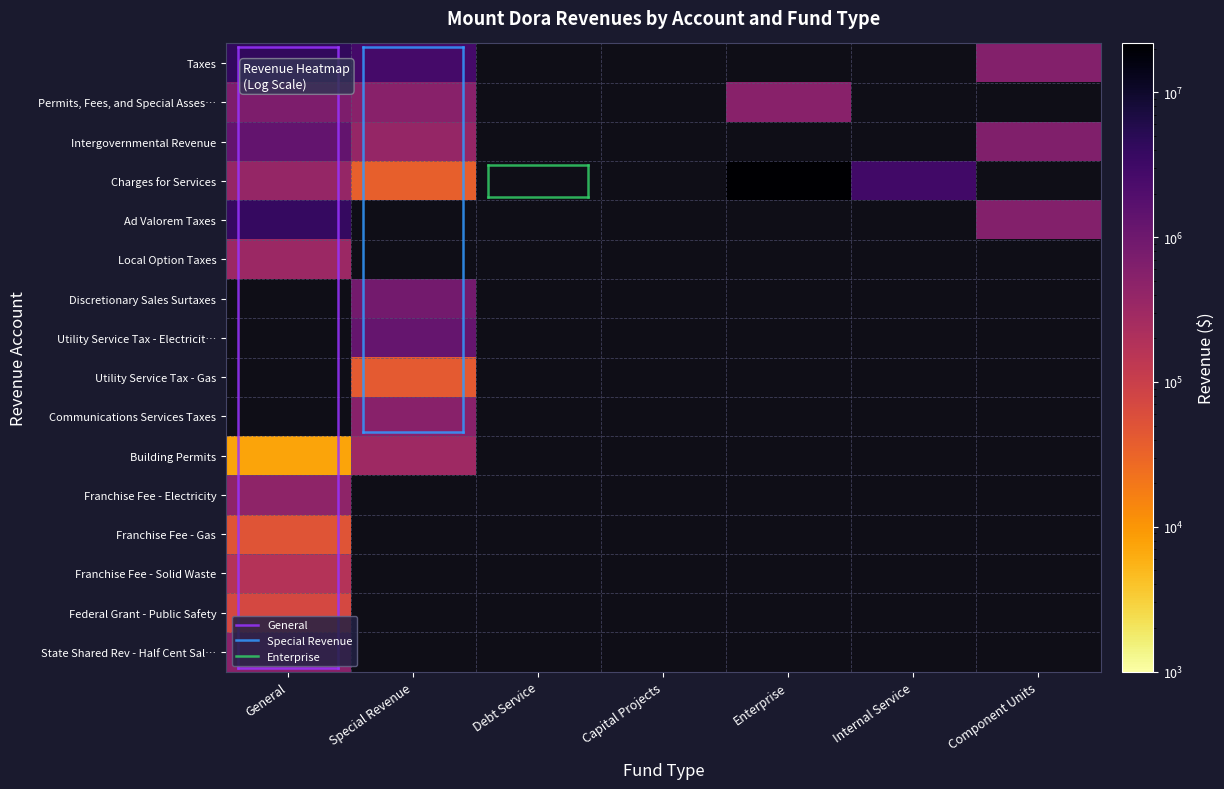

What is the sum of all Utility Service Tax - Electricity values?

1248352